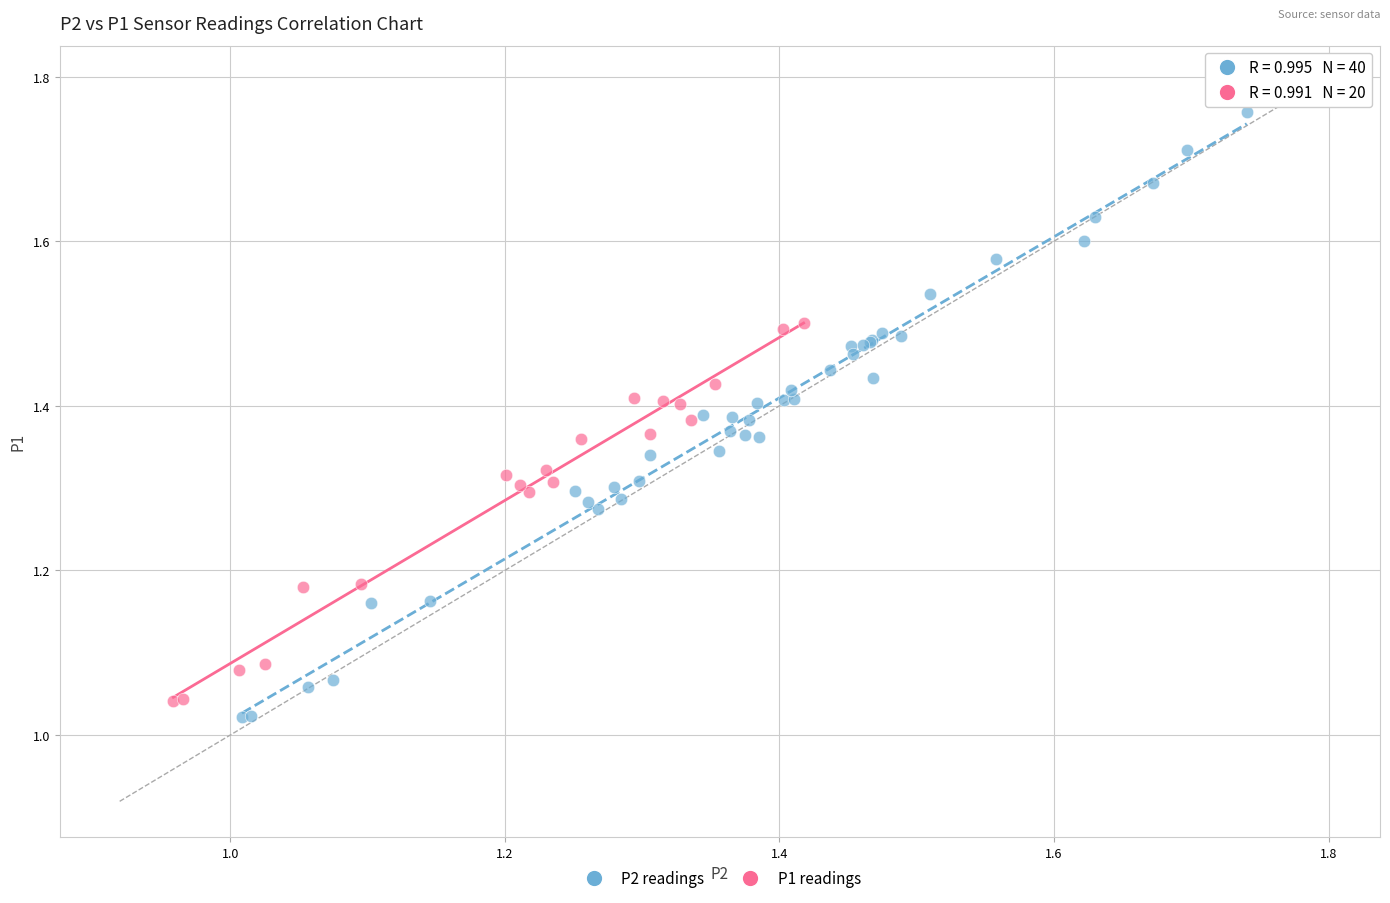

Which series has the largest Y range (max minus min)?

P2 readings